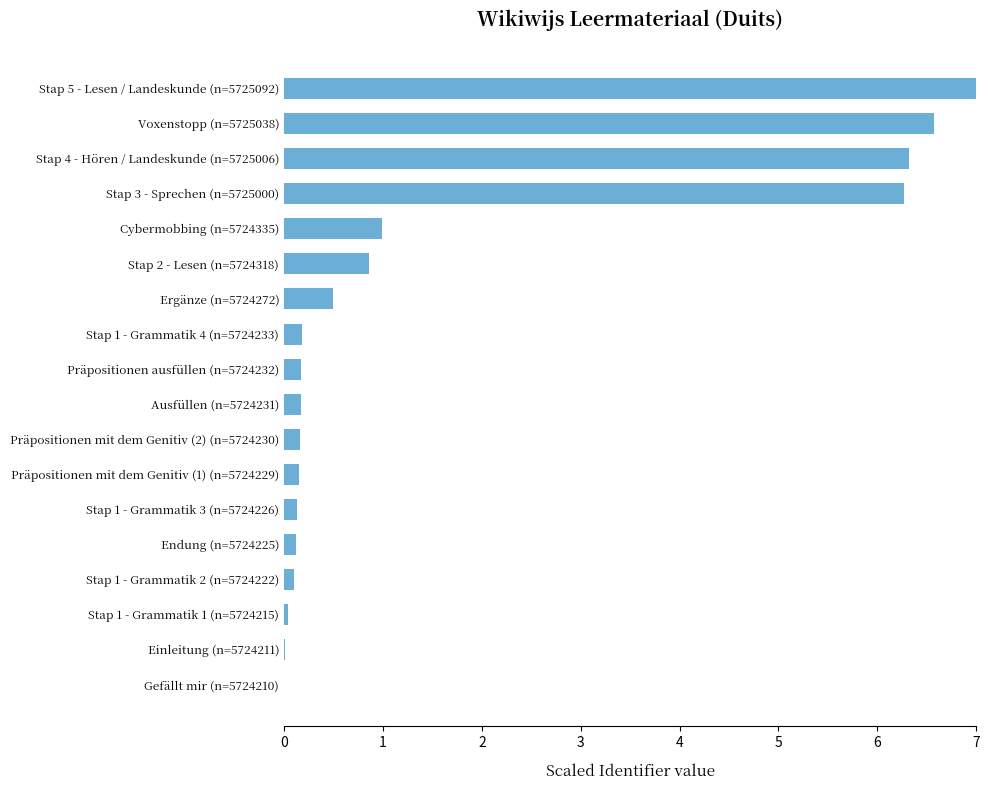

What is the greatest value displayed?

7.0